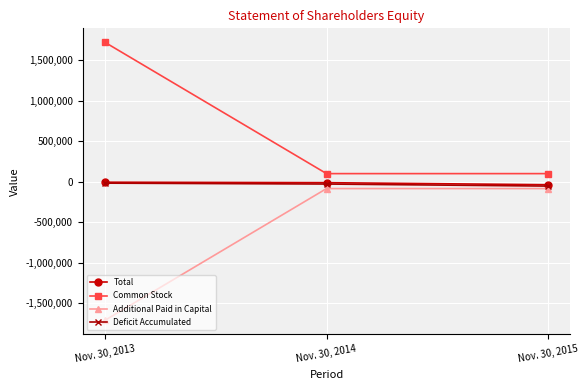

The Additional Paid in Capital series shows -524284 at Nov. 30, 2013. True or false?

False